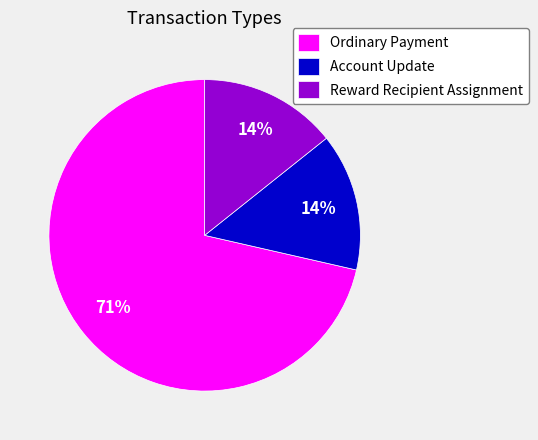

Which has a higher value, Account Update or Ordinary Payment?

Ordinary Payment